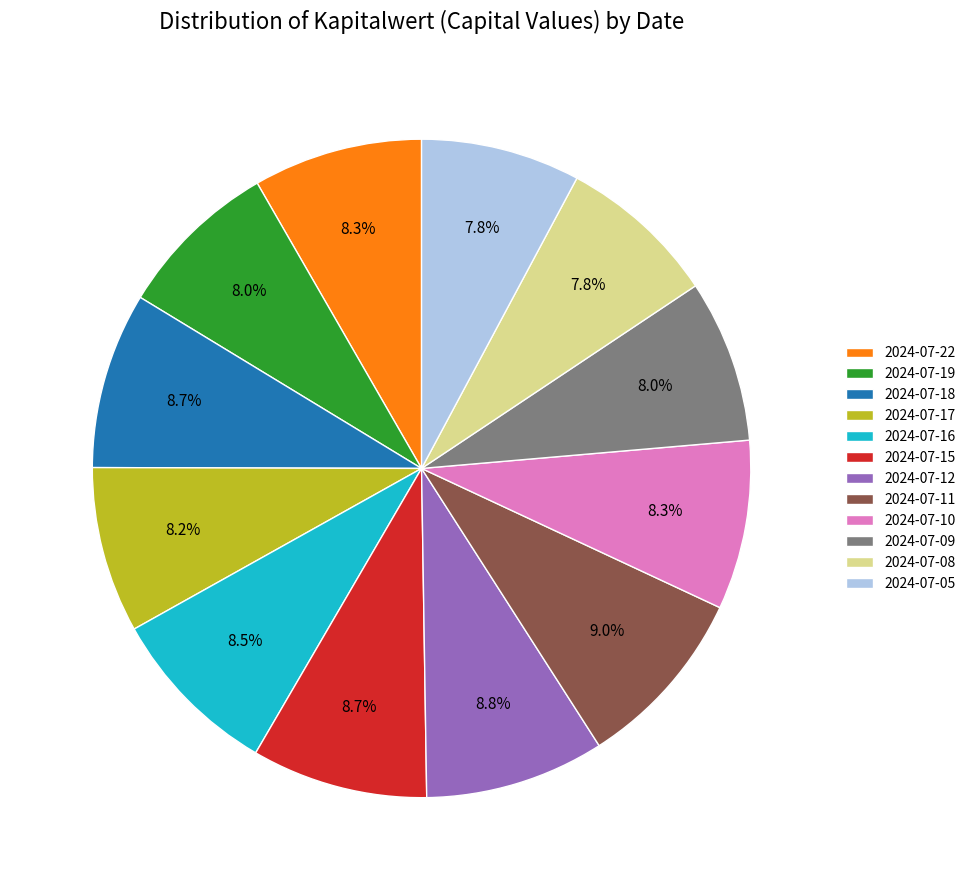

What portion of the pie excludes 2024-07-17?

91.8%